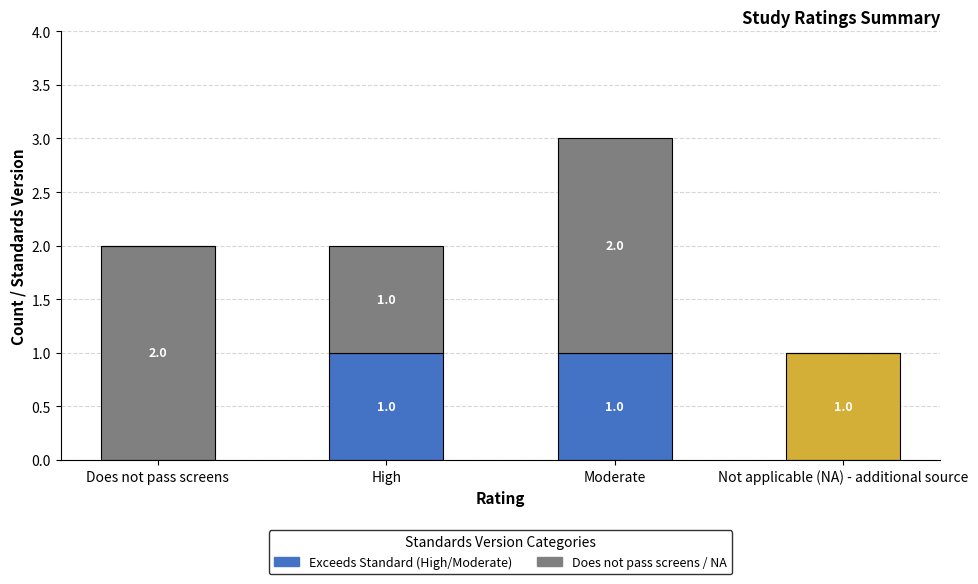

Count the number of data series in this chart.

2